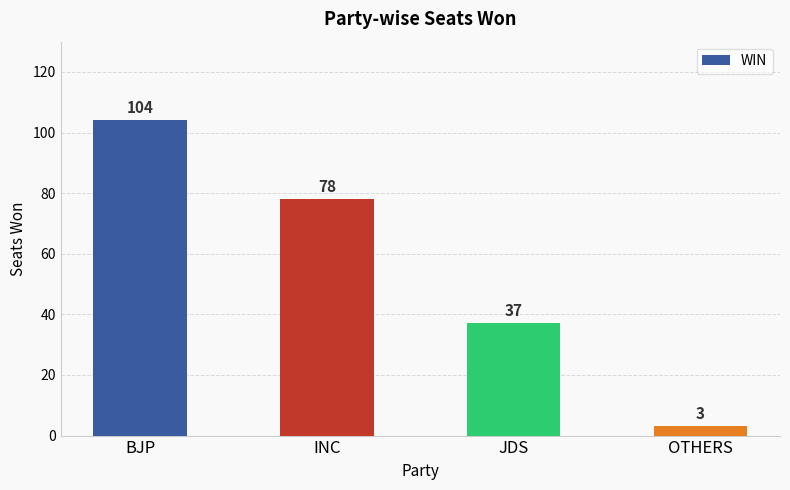

Which category has the lowest value across all series?

OTHERS